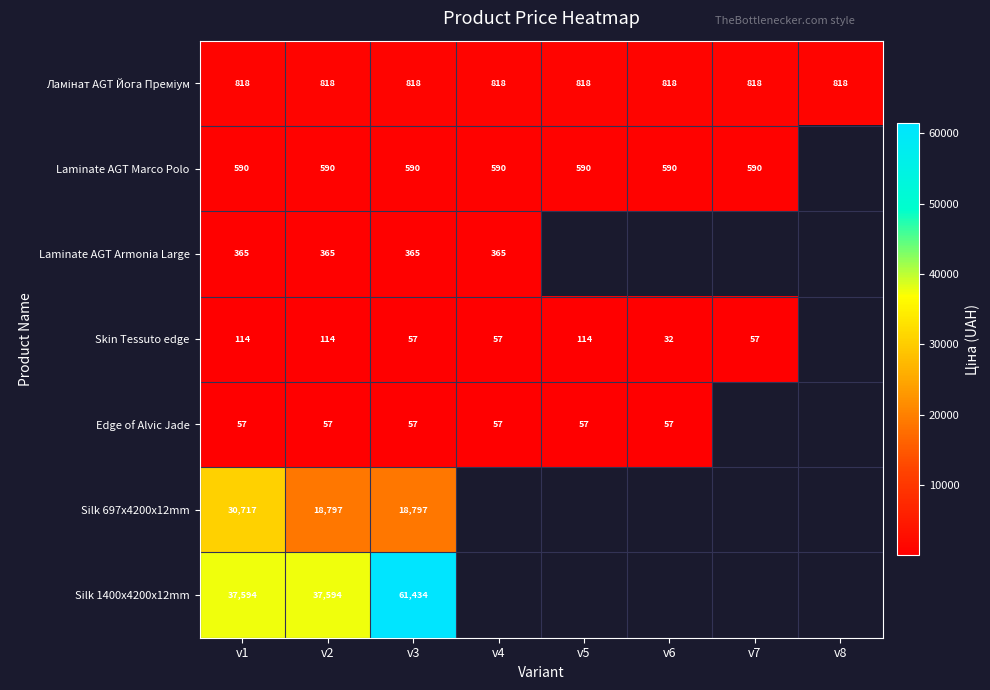

Is the value of Laminate AGT Marco Polo at v4 greater than the value of Edge of Alvic Jade at v6?

Yes